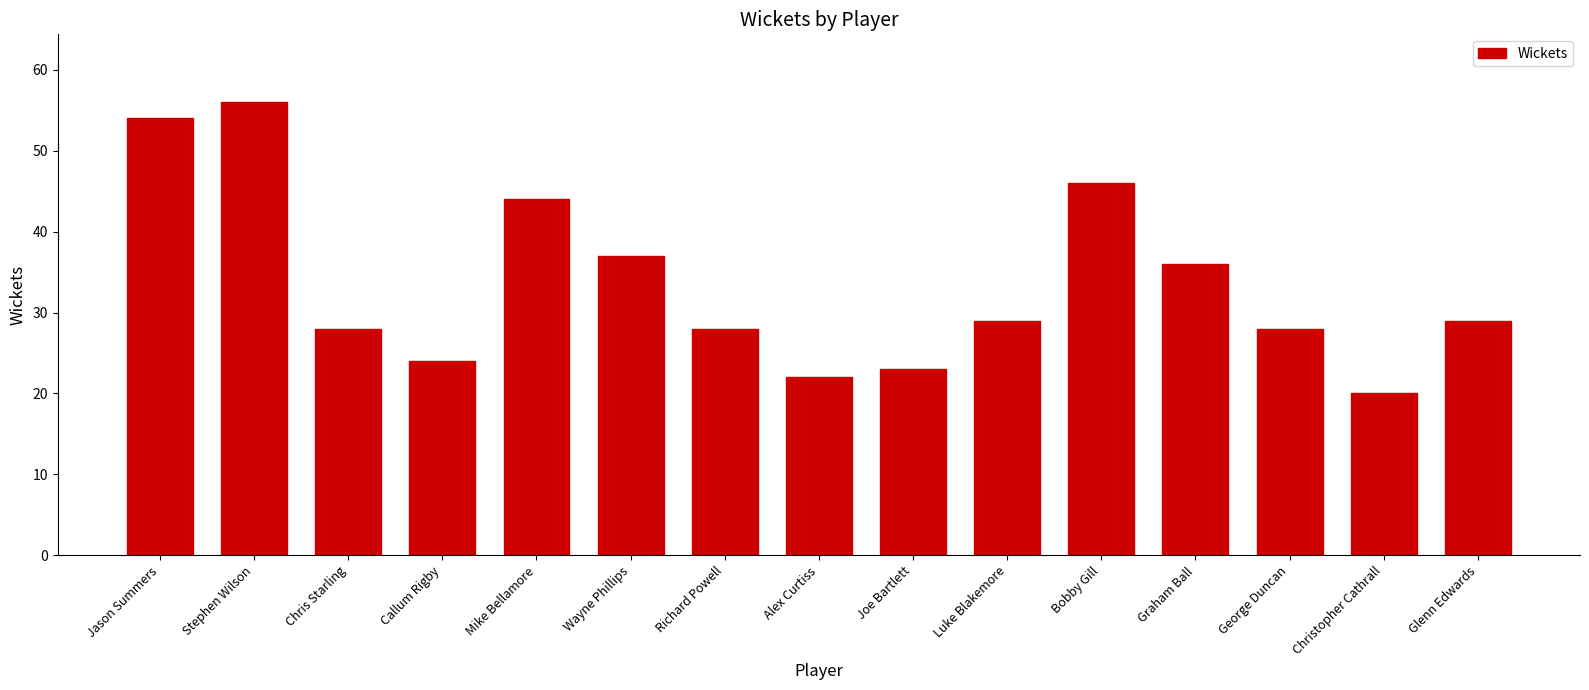

The chart shows a value of 28 at Chris Starling. True or false?

True